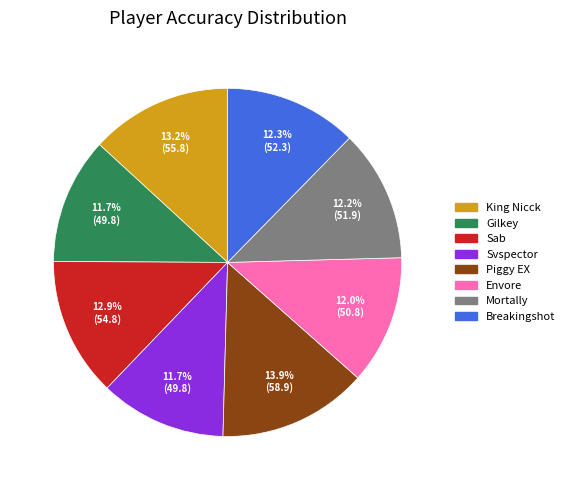

What is the largest slice in the pie chart?

Piggy EX